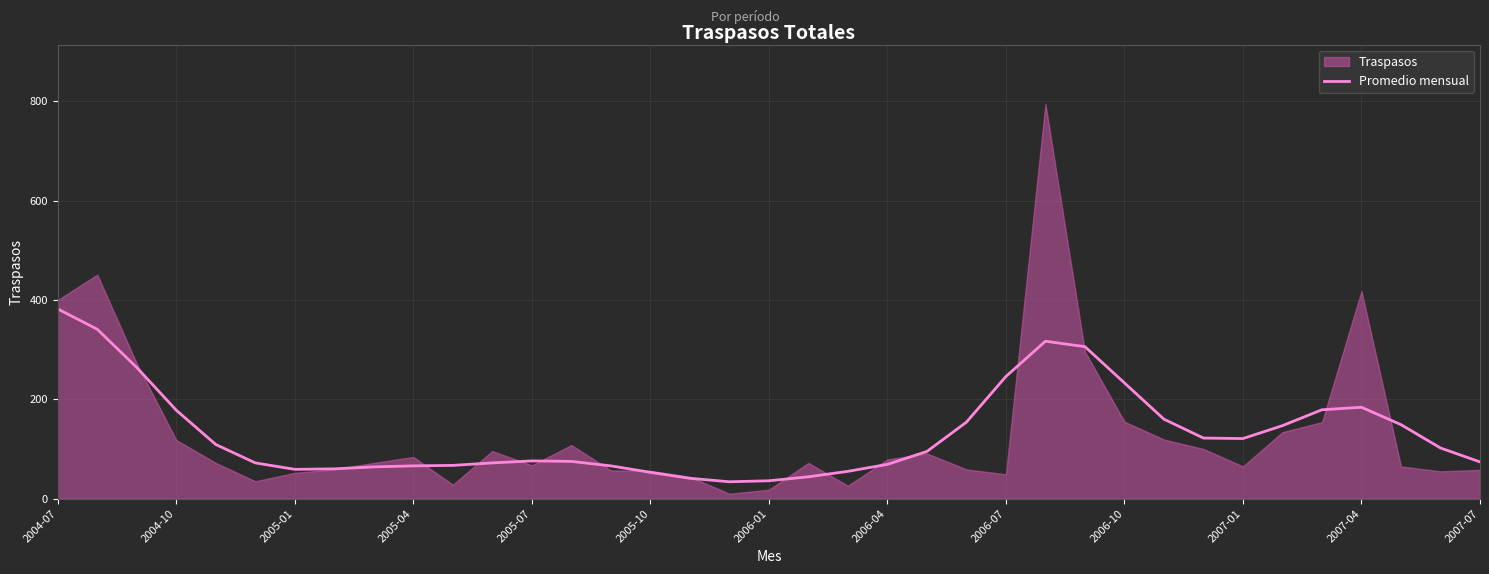

What is the change in value from 2006-07 to 25?

+253